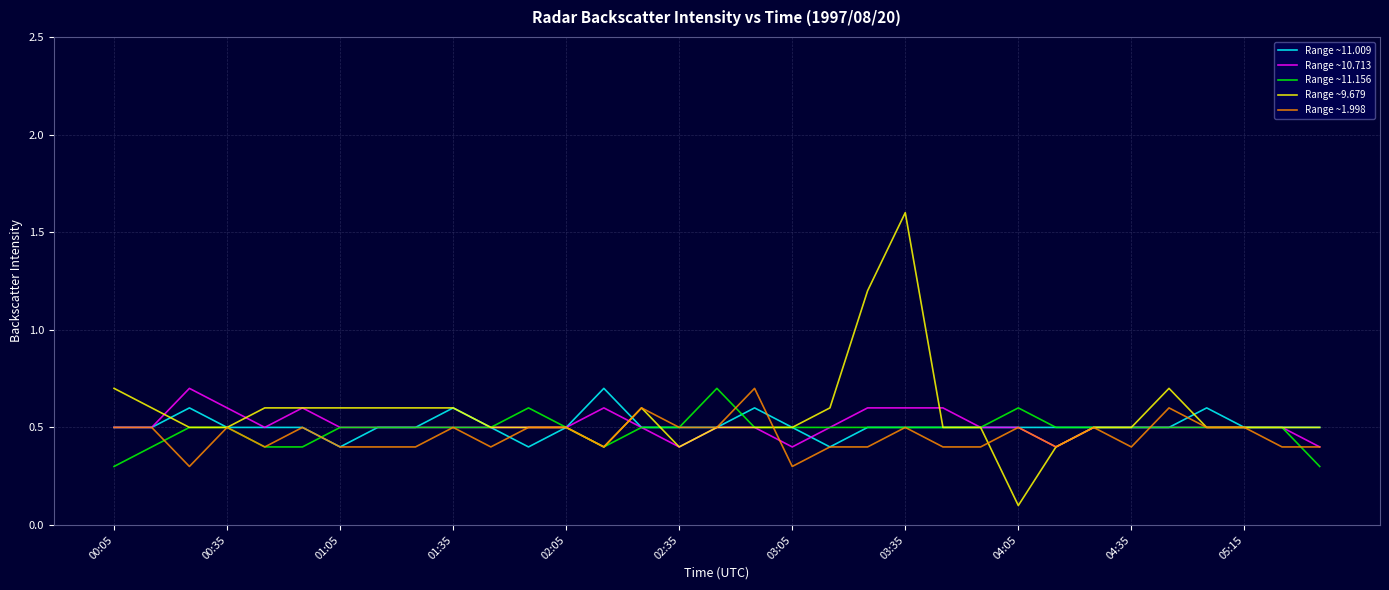

How many lines are shown in the chart?

5